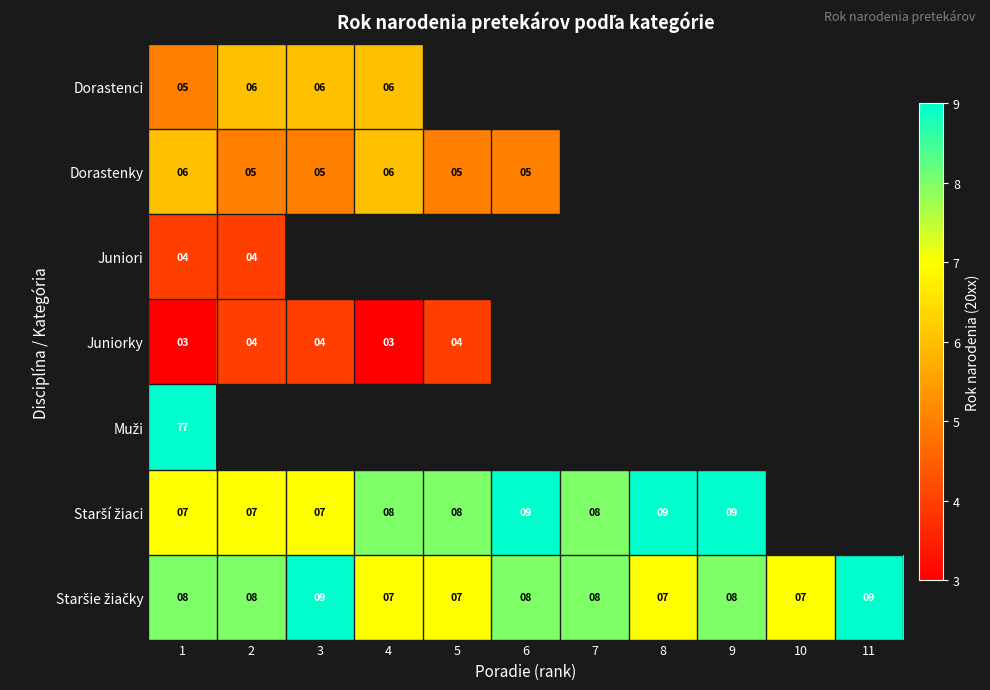

Which label corresponds to the smallest value in the chart?

1